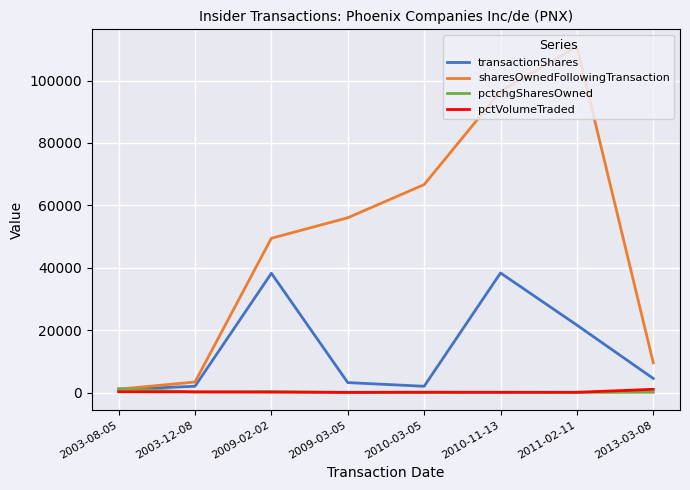

At which label does transactionShares reach its minimum?

2003-08-05